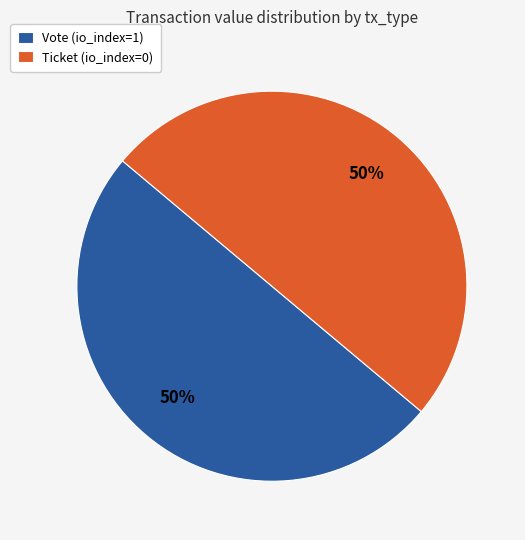

Is the sum of Ticket (io_index=0) and Vote (io_index=1) greater than half?

Yes